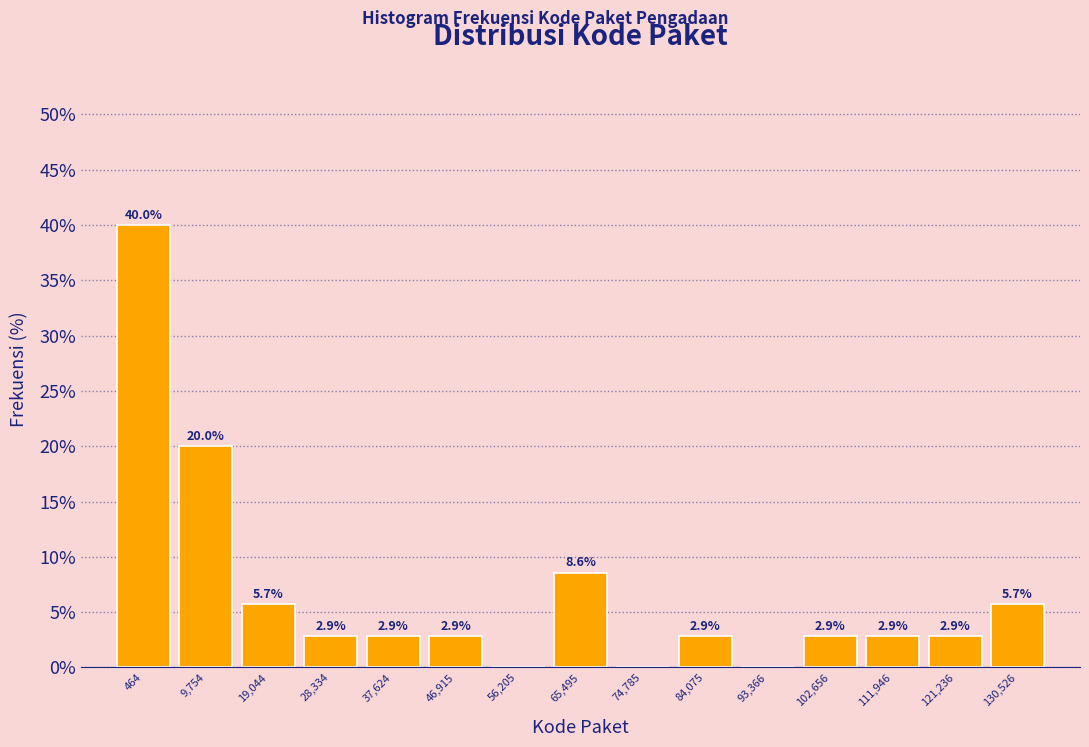

Reading left to right, transcribe all the data shown in this chart.

464=40.0	9,754=20.0	19,044=5.7	28,334=2.9	37,624=2.9	46,915=2.9	56,205=0.0	65,495=8.6	74,785=0.0	84,075=2.9	93,366=0.0	102,656=2.9	111,946=2.9	121,236=2.9	130,526=5.7